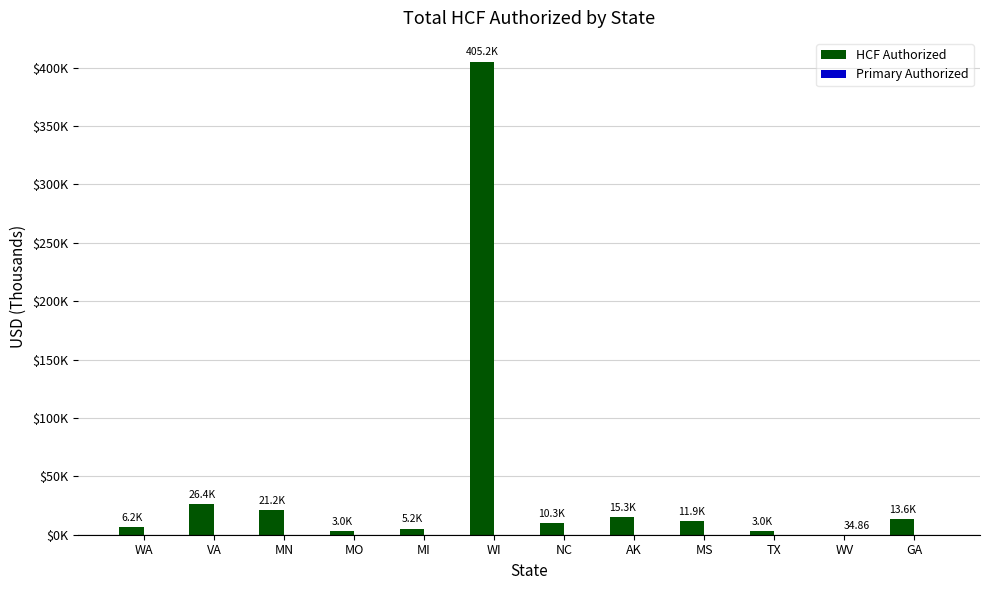

Are the bars horizontal?

No